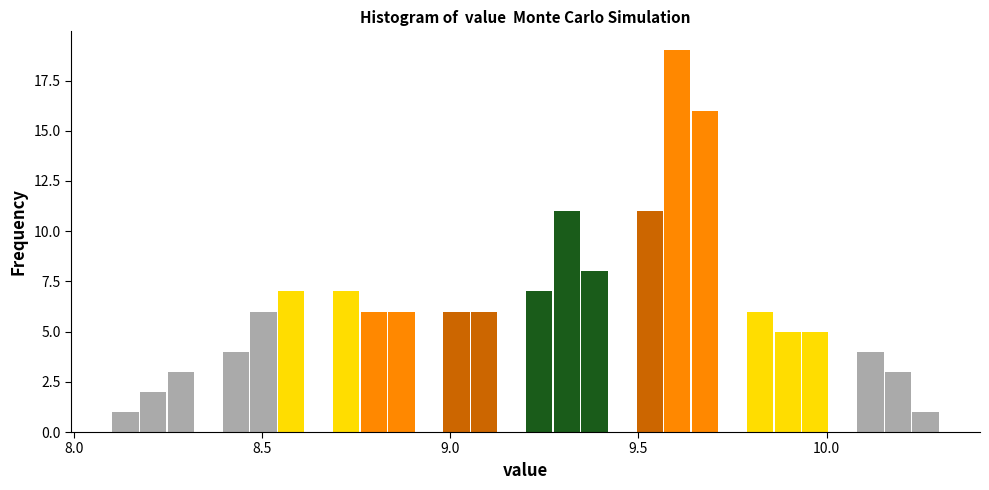

Read against the x-axis, roughly where is the centre of the tallest bar?

9.60